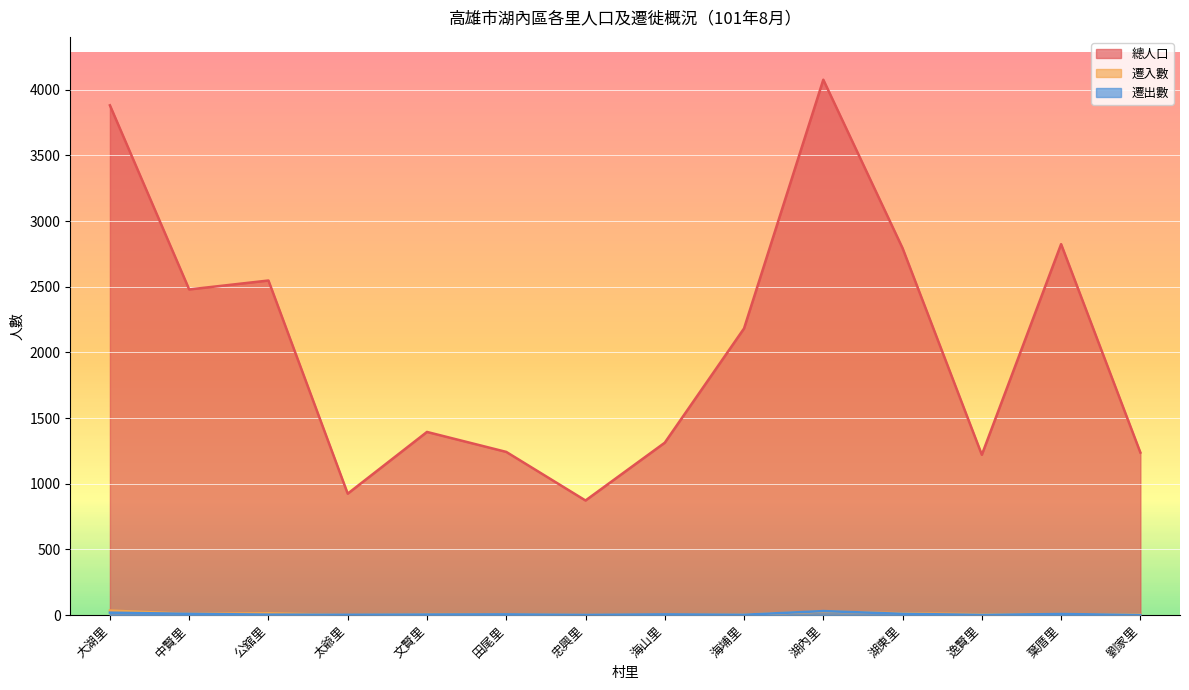

Between 大湖里 and 葉厝里, which series saw the biggest shift?

總人口